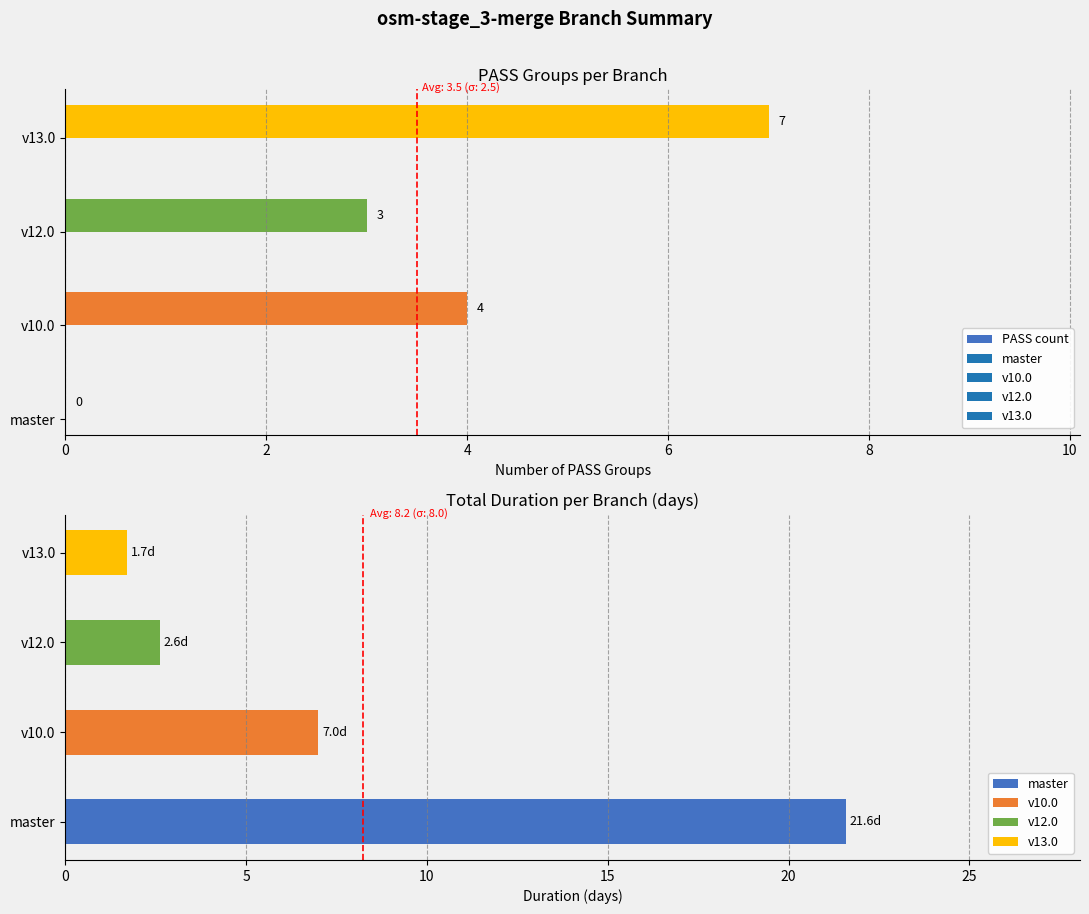

Which has a higher value, 2 or 0?

2